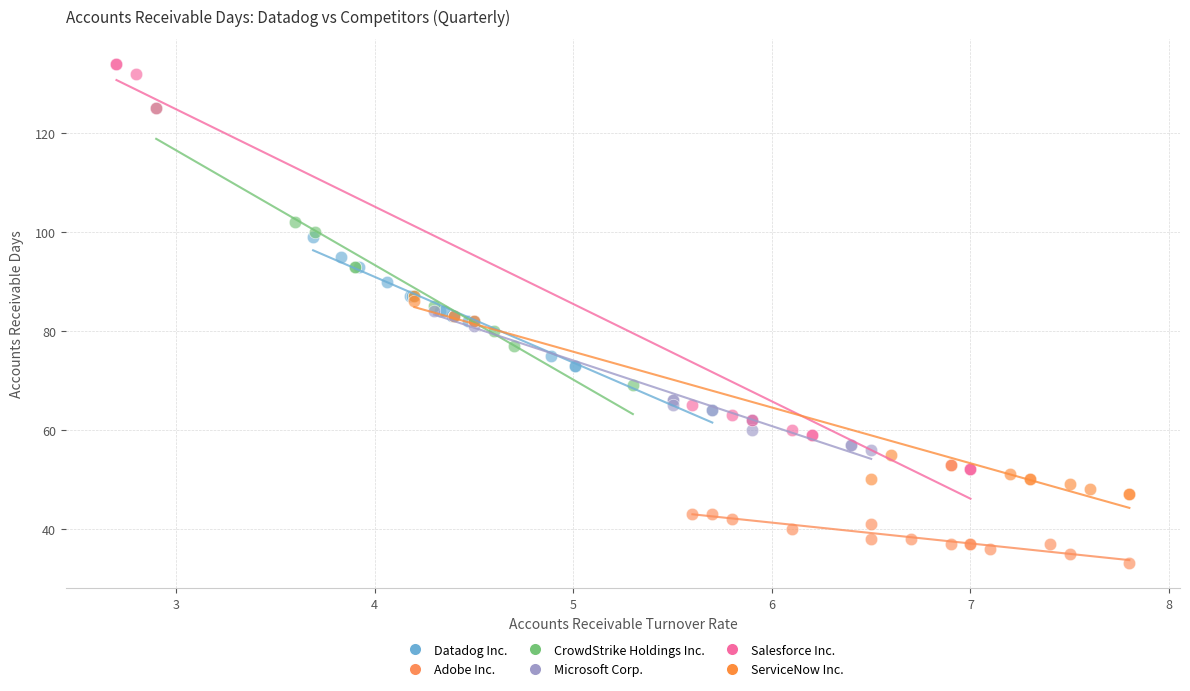

Which series has the largest Y range (max minus min)?

Salesforce Inc.